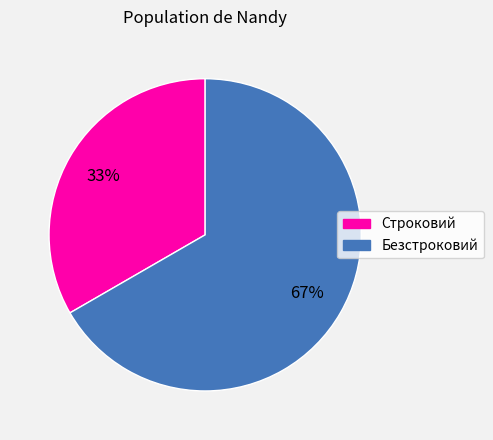

True or false: Строковий accounts for 33% of the total.

True